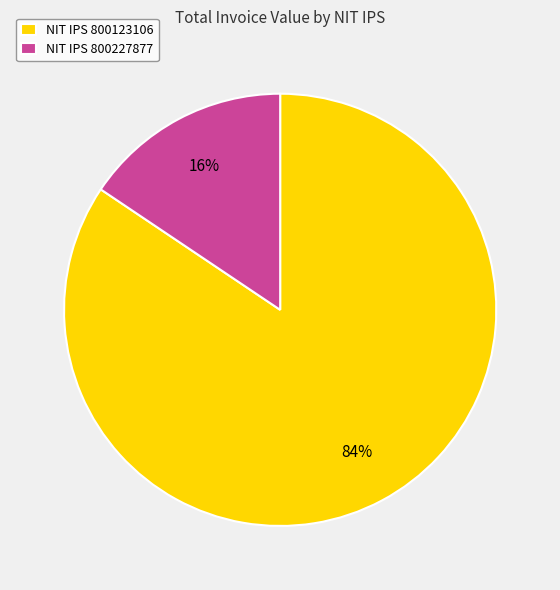

Combined, do NIT IPS 800227877 and NIT IPS 800123106 account for over 50%?

Yes